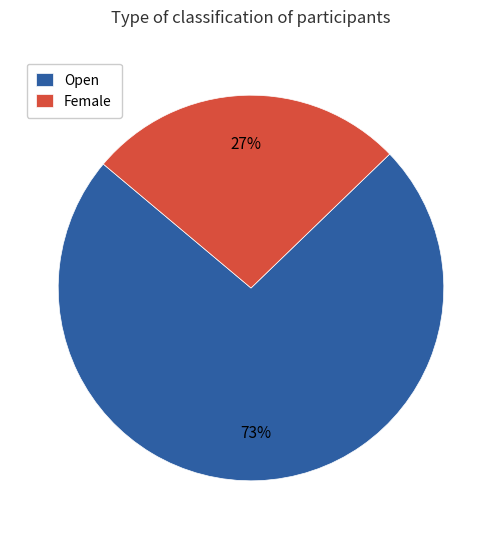

The Open slice represents 73% of the pie. True or false?

True